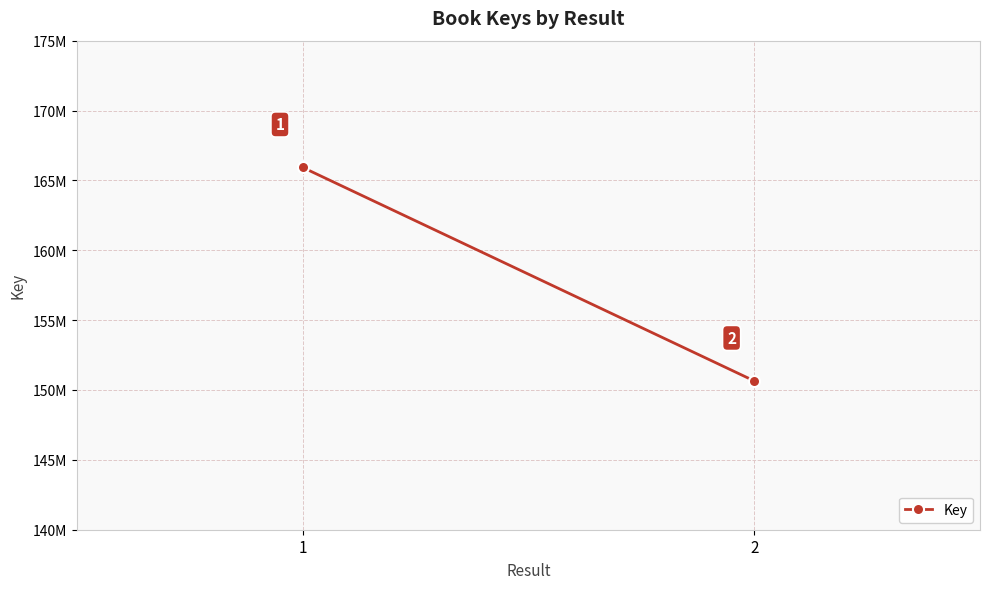

What is the minimum value shown in the chart?

150650629